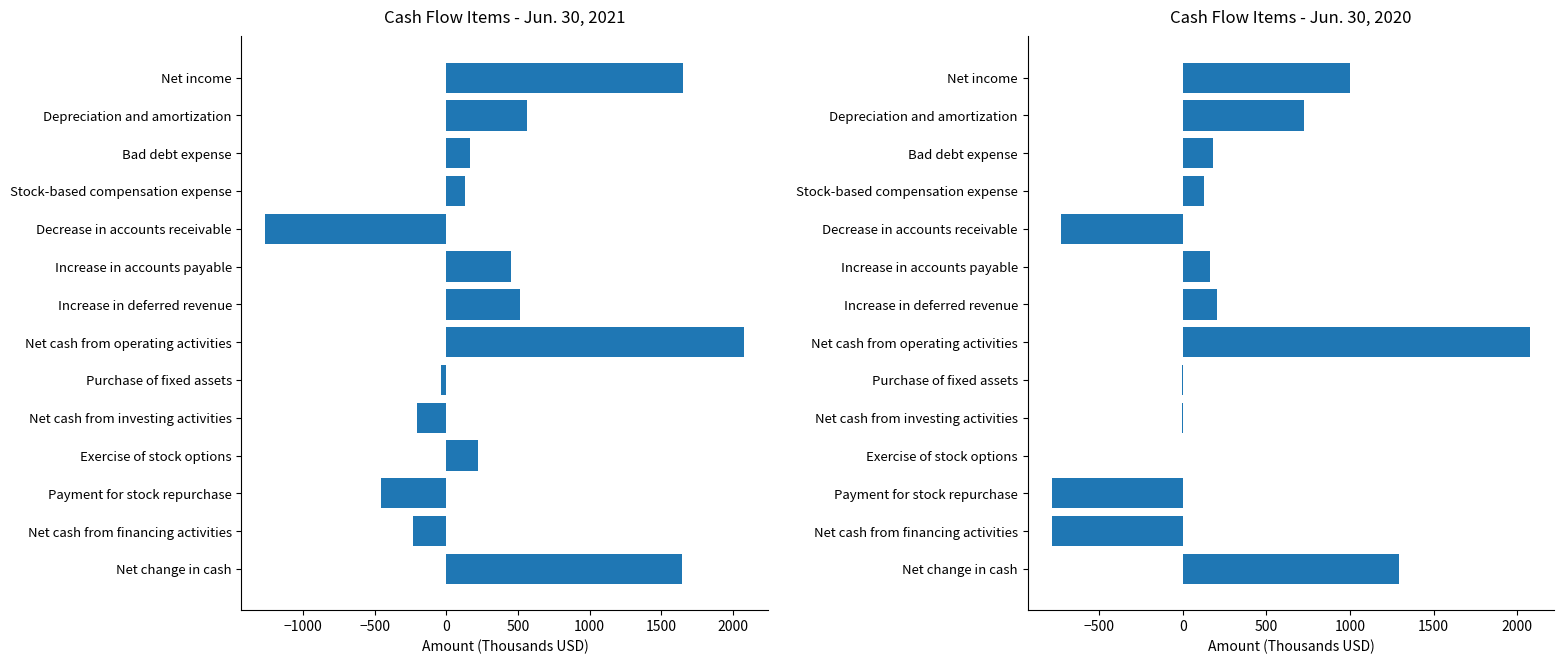

True or false: Jun. 30, 2020 has a value of 0 at Exercise of stock options.

True